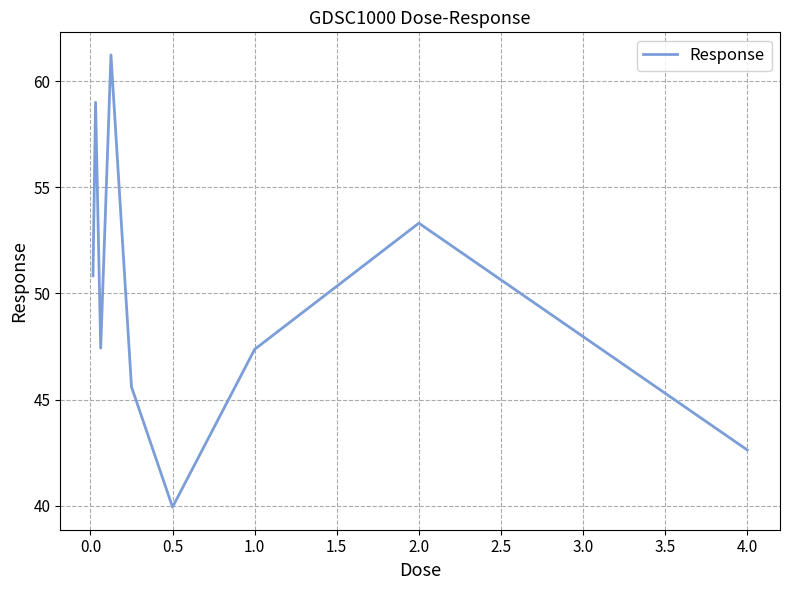

What is the greatest value displayed?

61.2